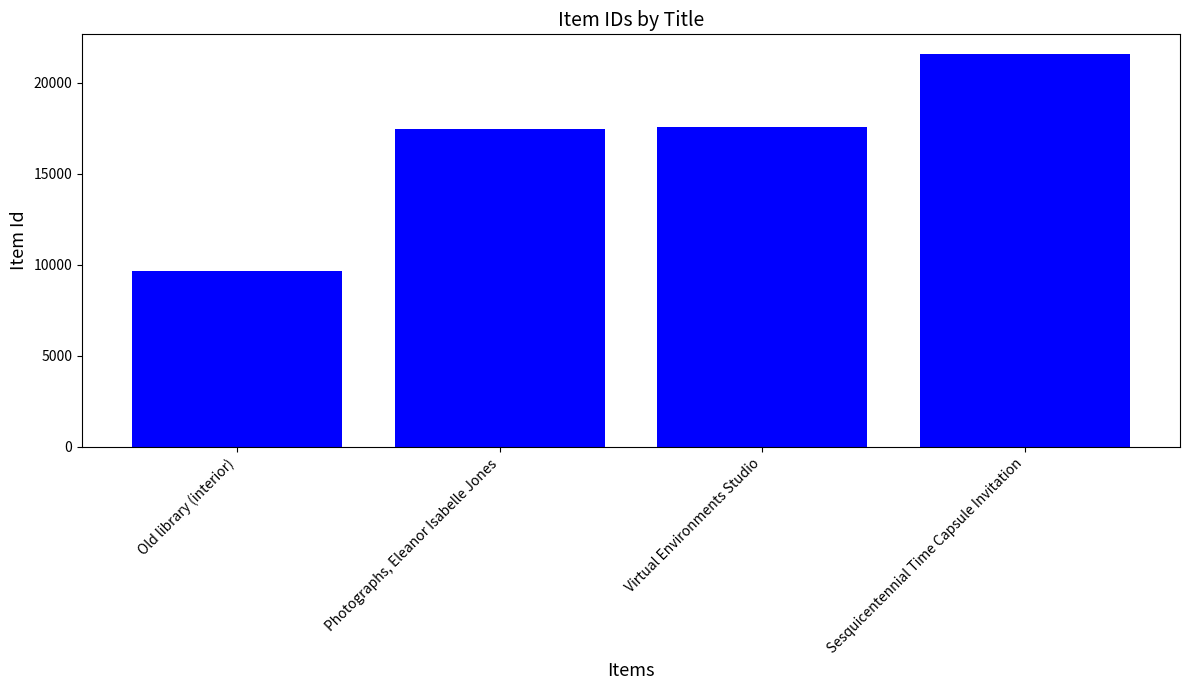

What is the change in value from Virtual Environments Studio to Sesquicentennial Time Capsule Invitation?

+3985